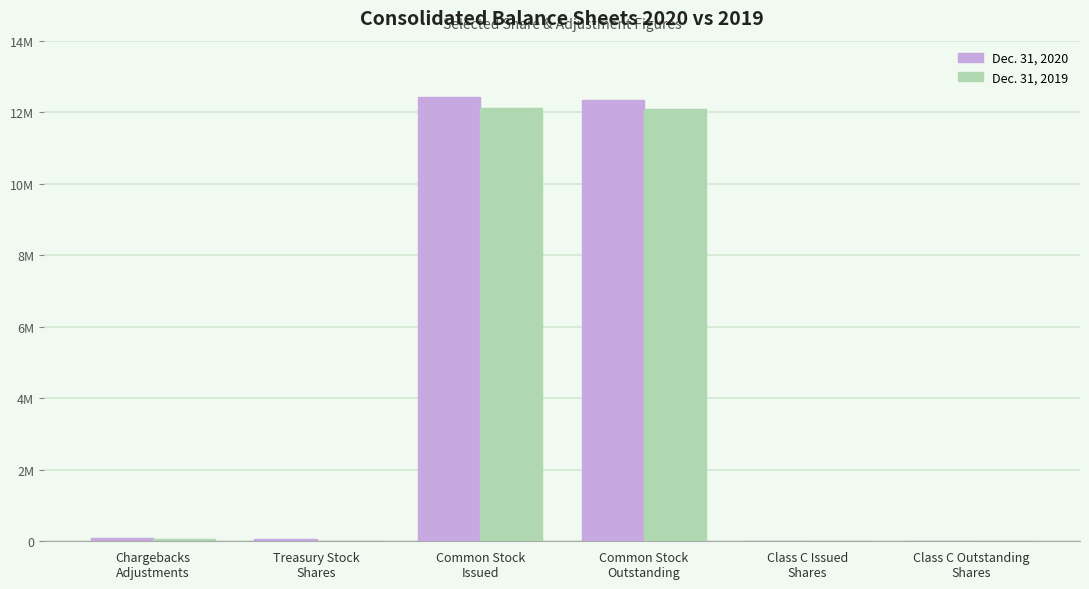

Are the bars horizontal?

No